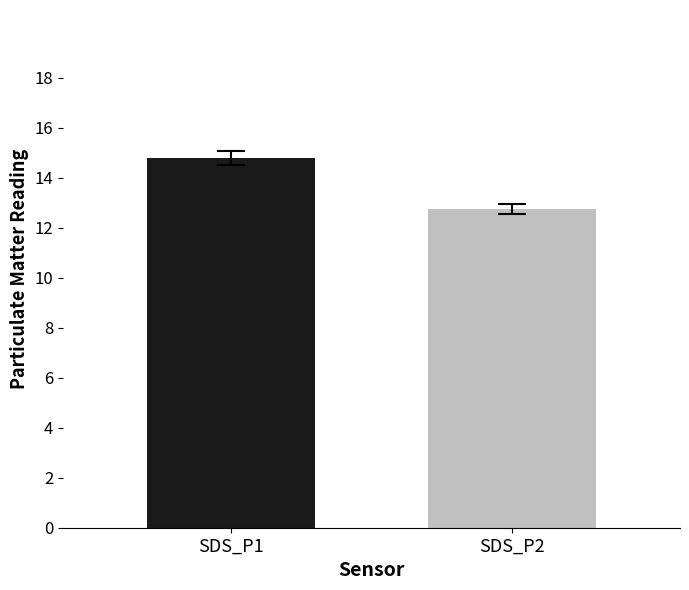

How many series are shown in this chart?

1